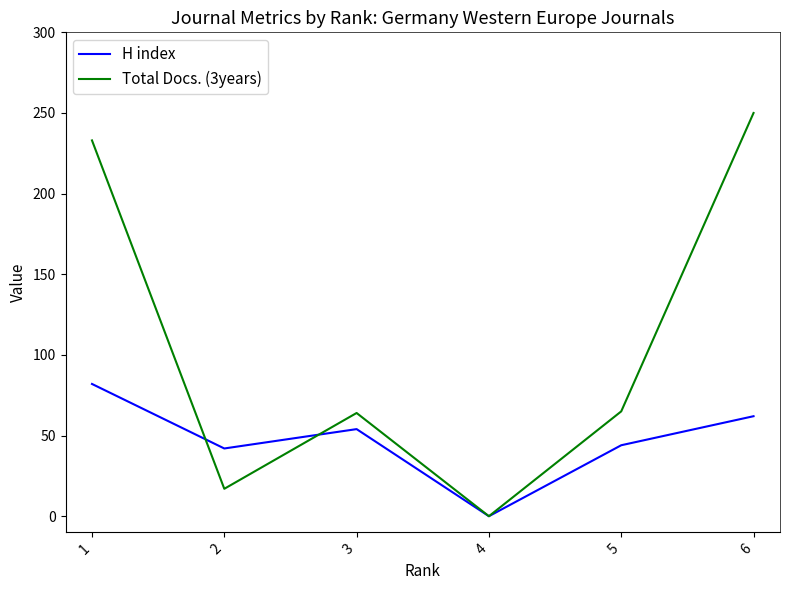

Which category has the highest value in the H index series?

1